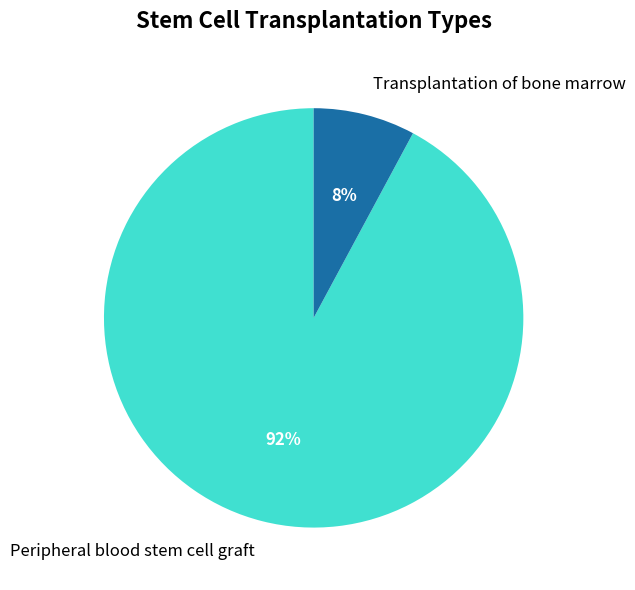

What percentage is the Peripheral blood stem cell graft slice, to the nearest percent?

92%